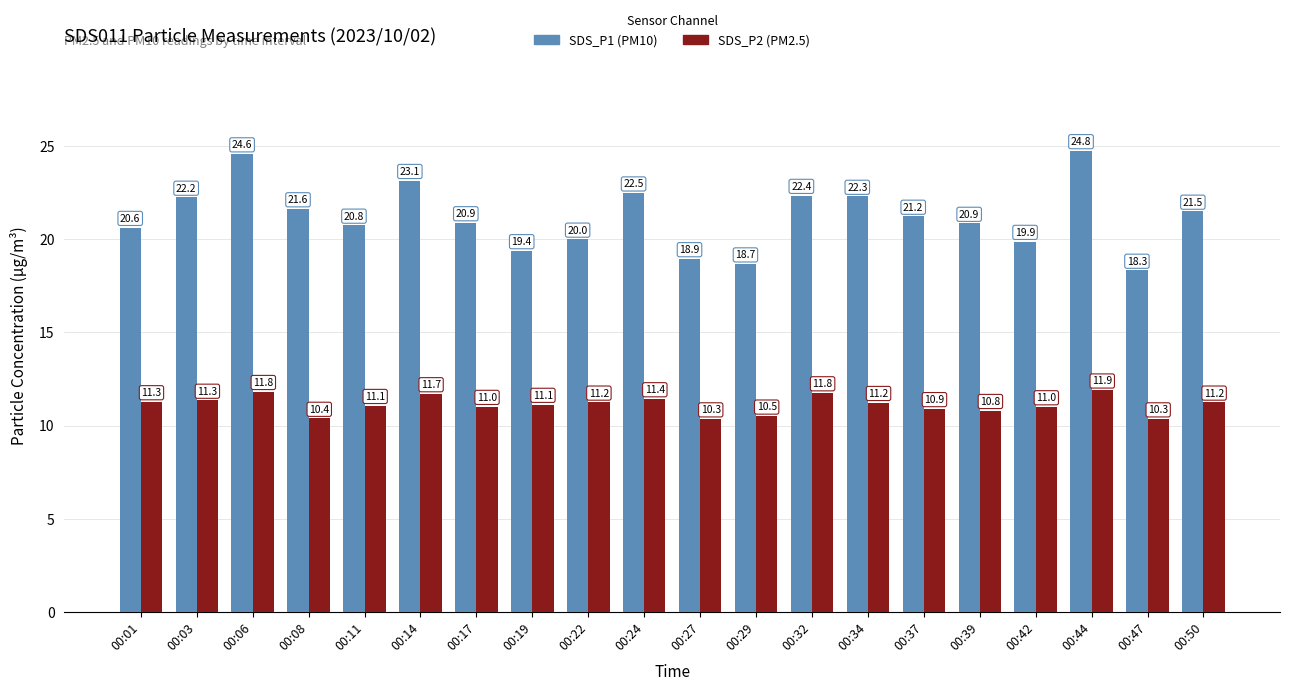

How many bars are there in each group?

2